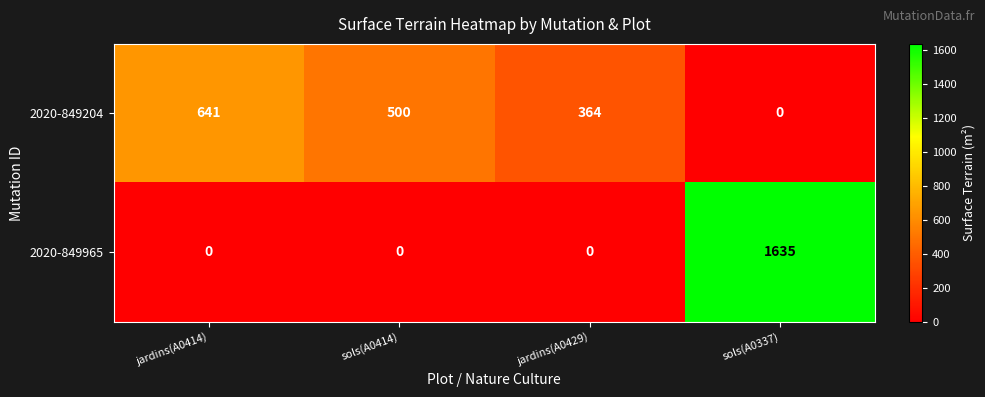

Which series changed the most between sols(A0414) and jardins(A0429)?

2020-849204